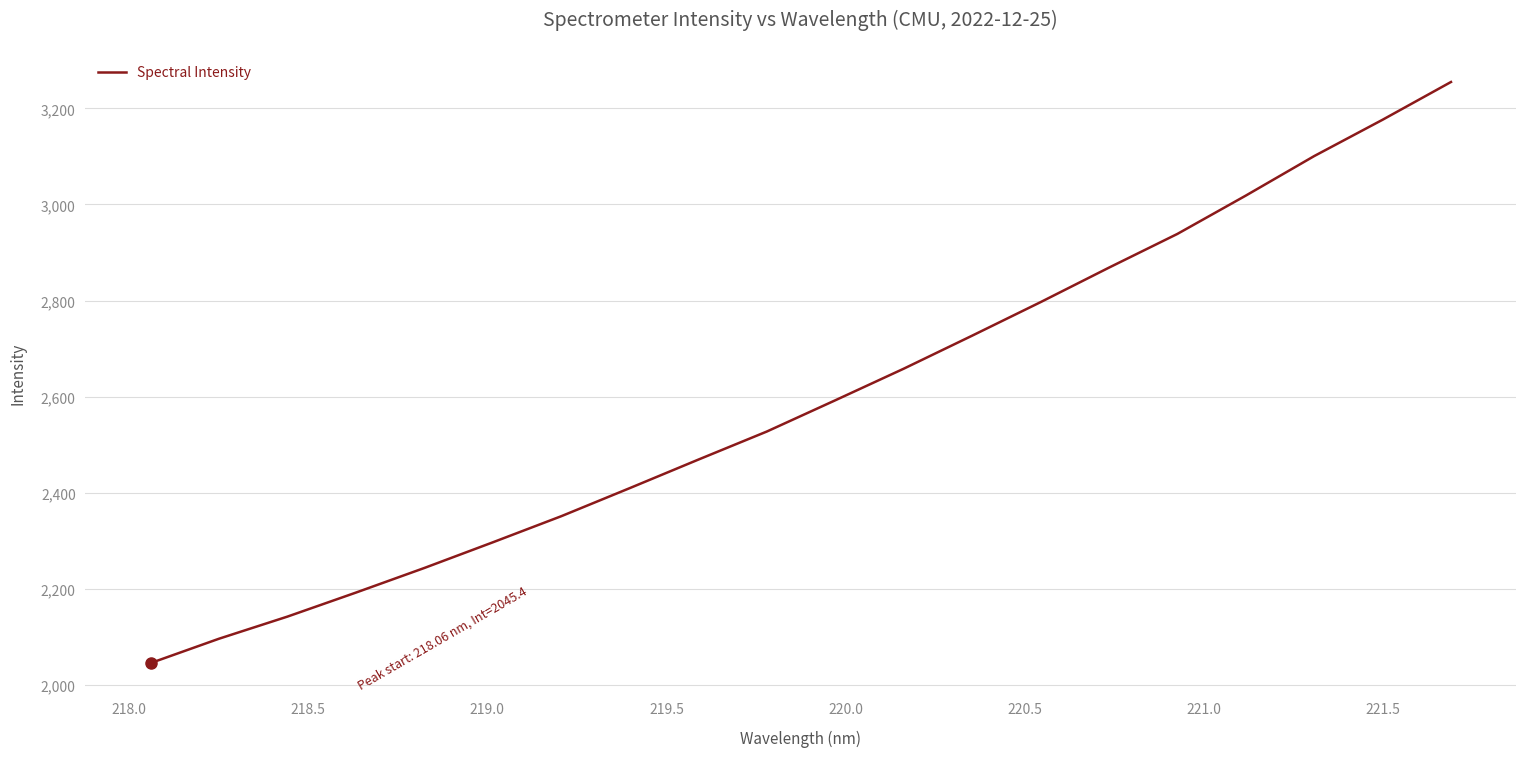

What is the minimum value shown in the chart?

2045.4